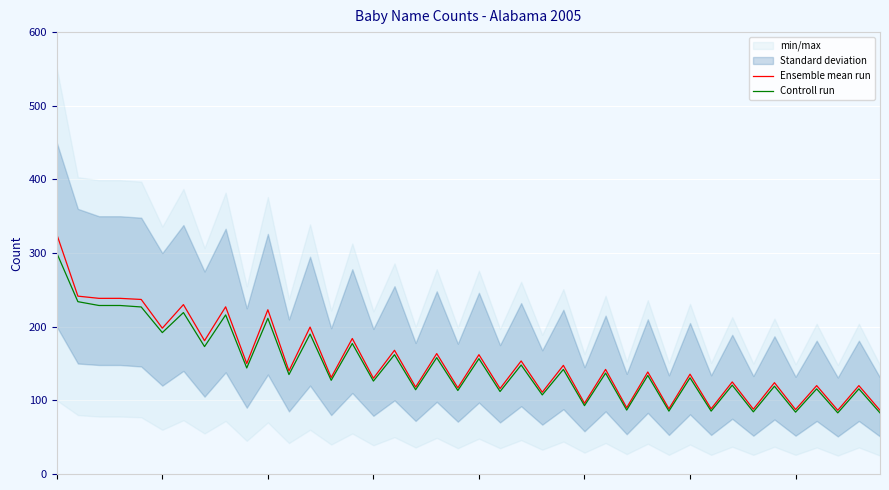

How many values in the Controll run series are below 135?

20